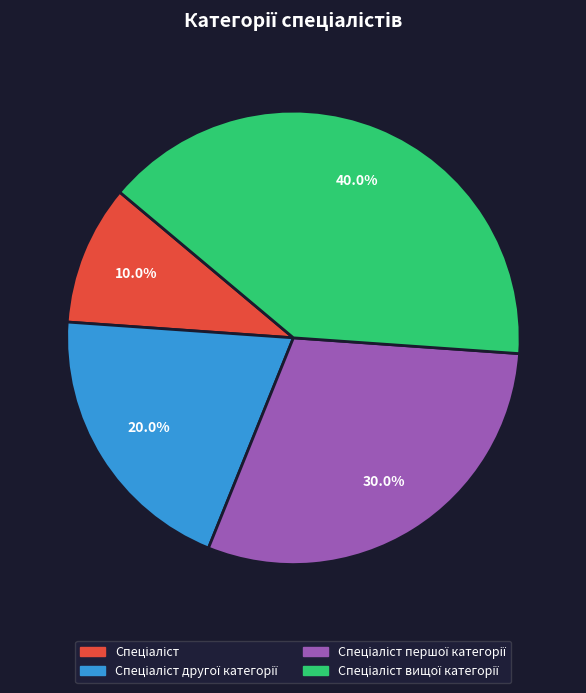

Is there any slice that represents more than half of the pie?

No